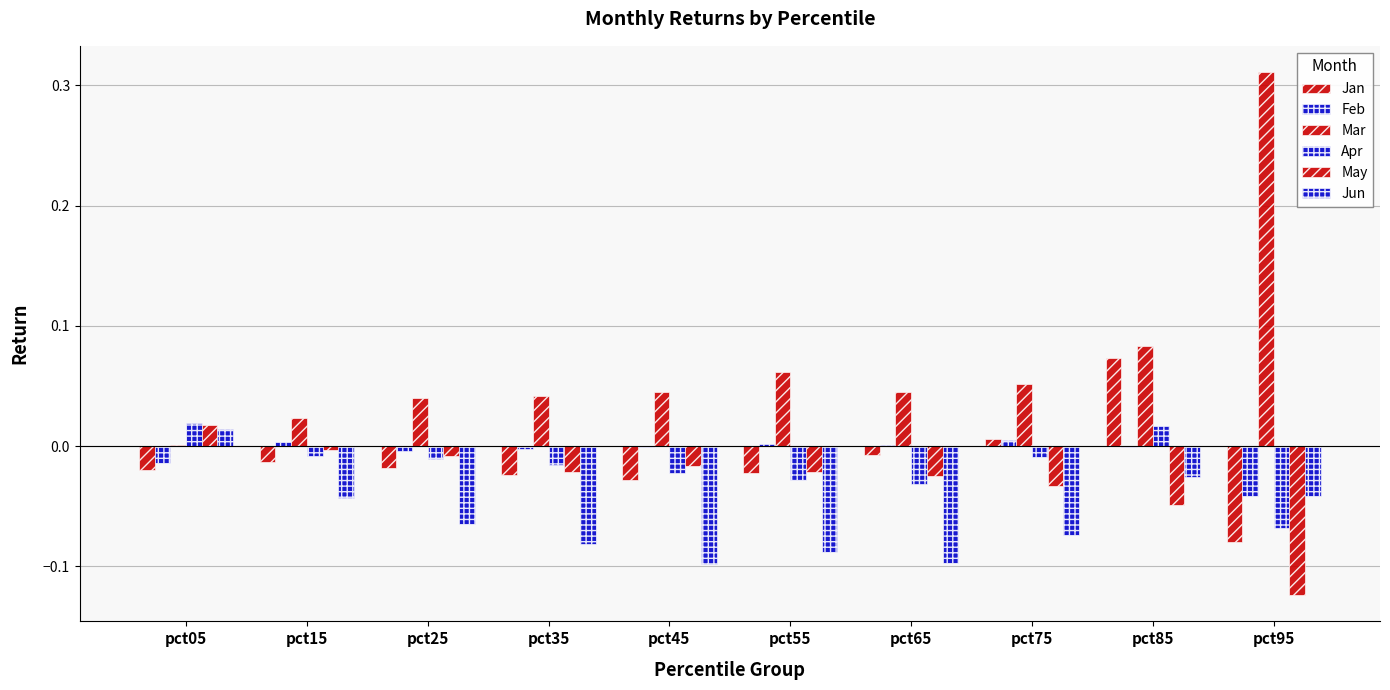

Which category has the lowest value in the Jan series?

pct95